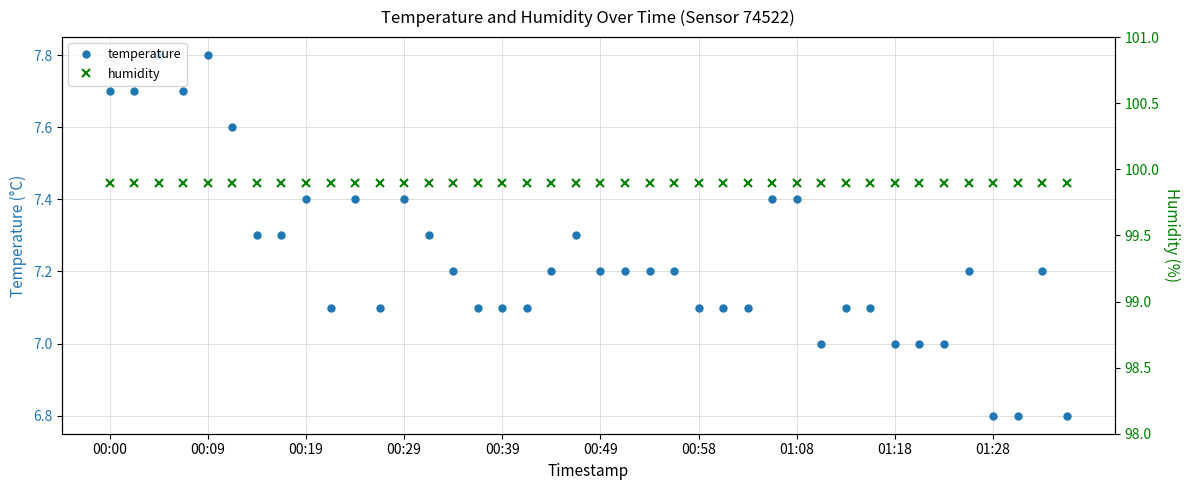

Rank the series by their maximum value, from lowest to highest.

temperature, humidity